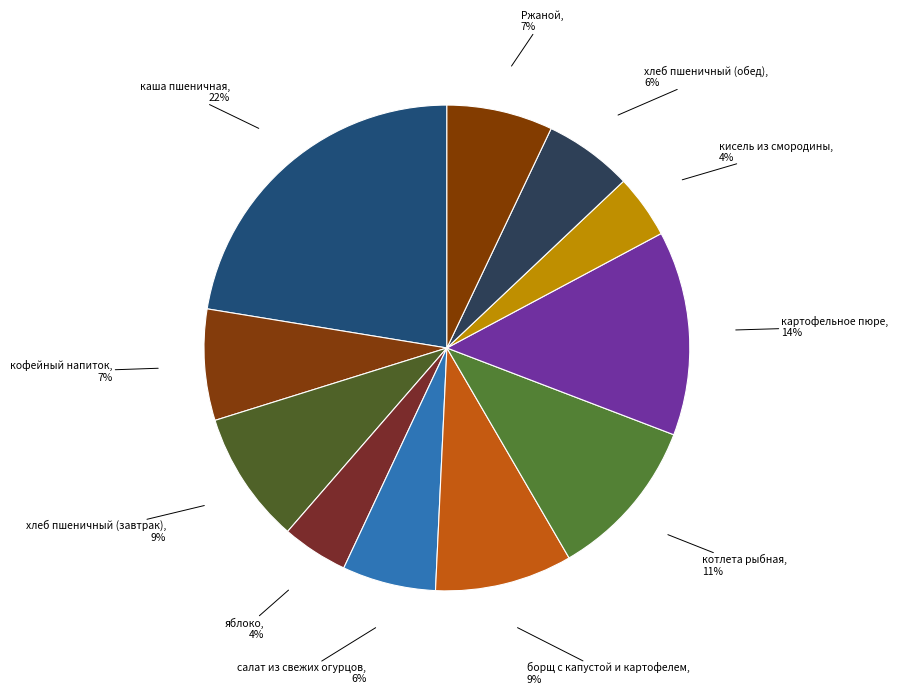

Rank the categories by value from highest to lowest.

каша пшеничная, картофельное пюре, котлета рыбная, борщ с капустой и картофелем, хлеб пшеничный (завтрак), кофейный напиток, Ржаной, салат из свежих огурцов, хлеб пшеничный (обед), яблоко, кисель из смородины